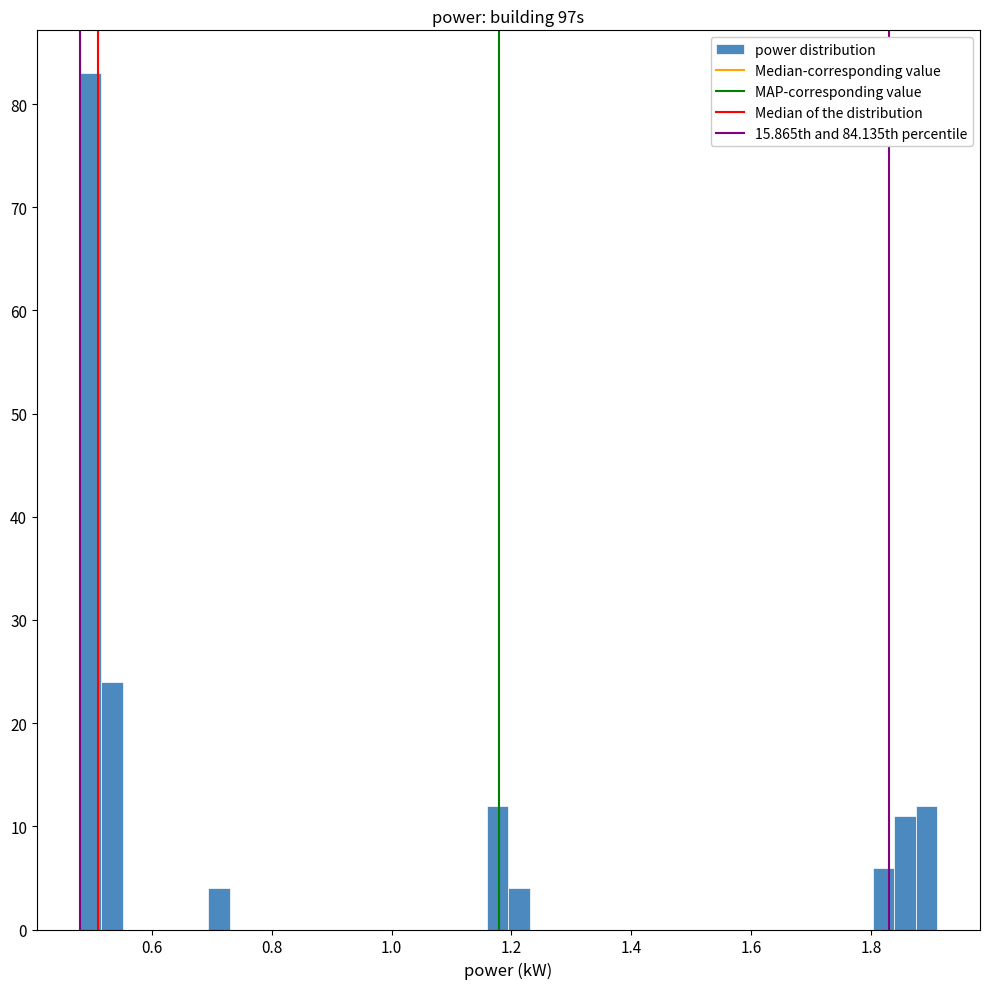

Around what value on the x-axis is the tallest bar? Give the approximate position of its centre, as read against the axis.

0.50